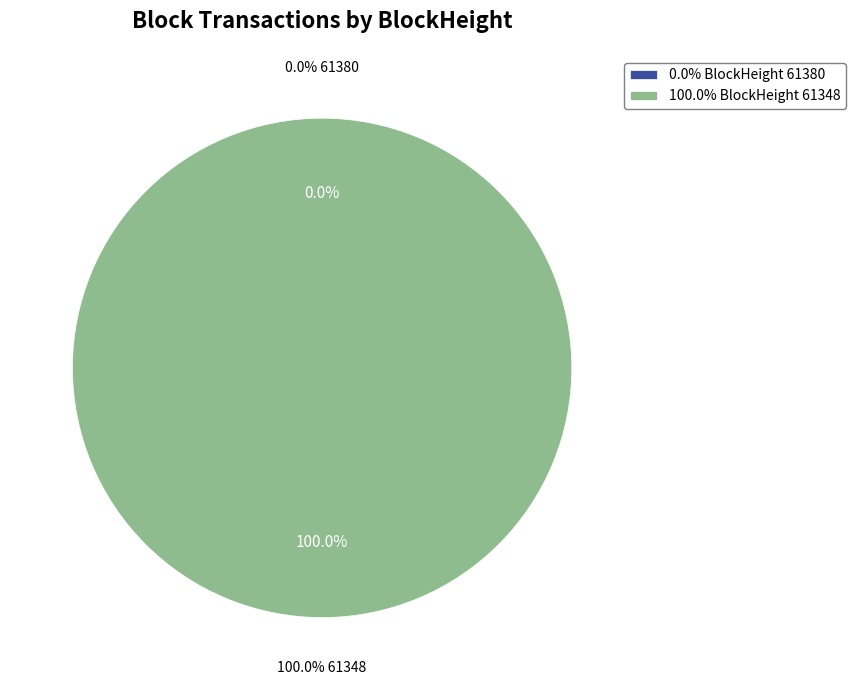

What percentage is NOT represented by 61380?

100.0%